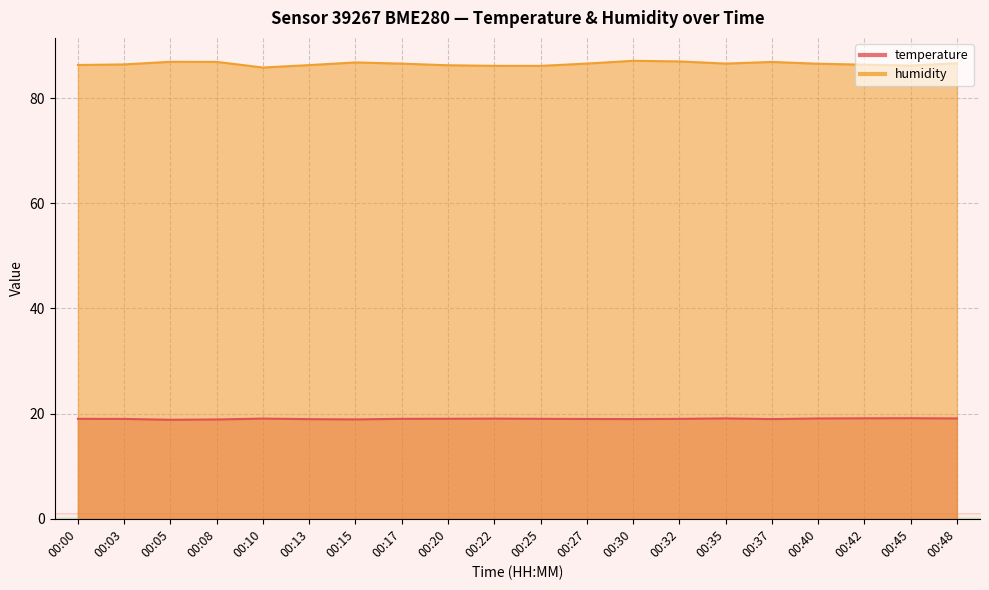

What is the spread (max minus min) of values at 00:30?

68.1